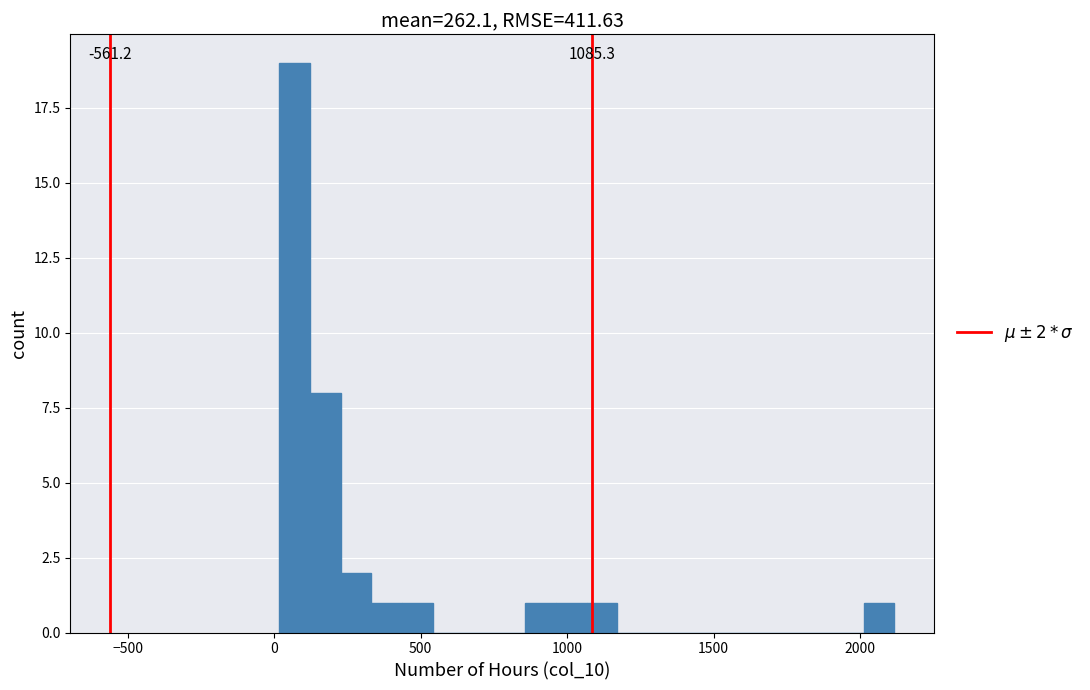

Around what value on the x-axis is the tallest bar? Give the approximate position of its centre, as read against the axis.

50